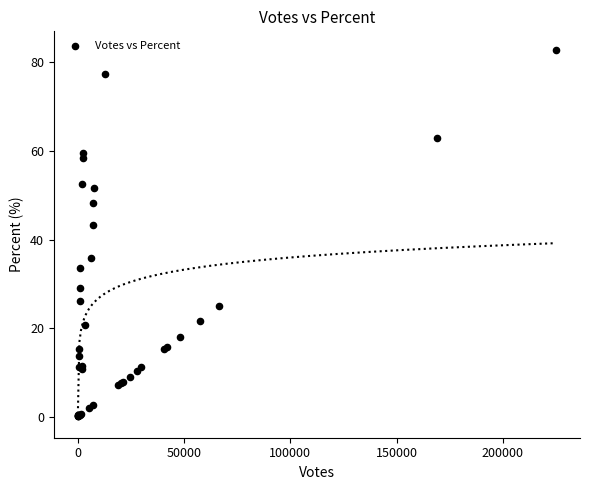

What Y value in the scatter plot is closest to 41?

43.2